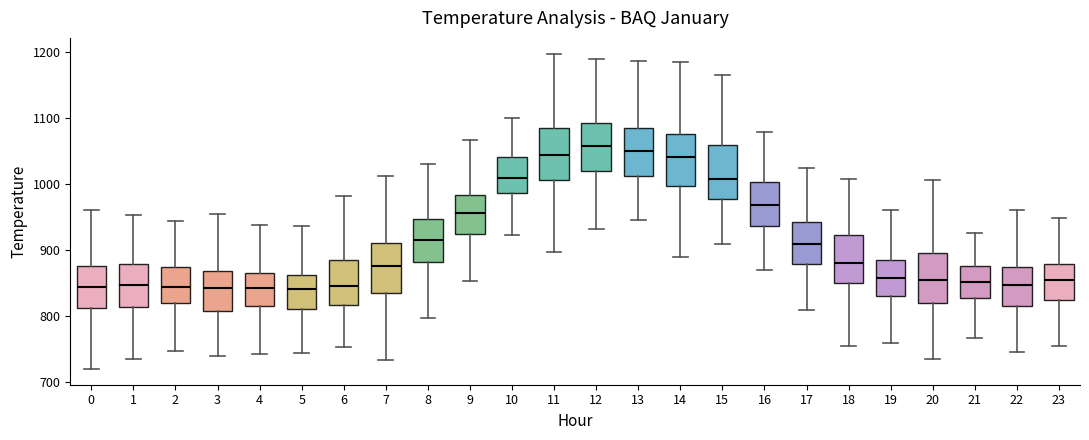

Where is the upper edge of the box at x = 14 on the y-axis? The values are not printed on the chart, so give them approximately, as read against the axis.

1080